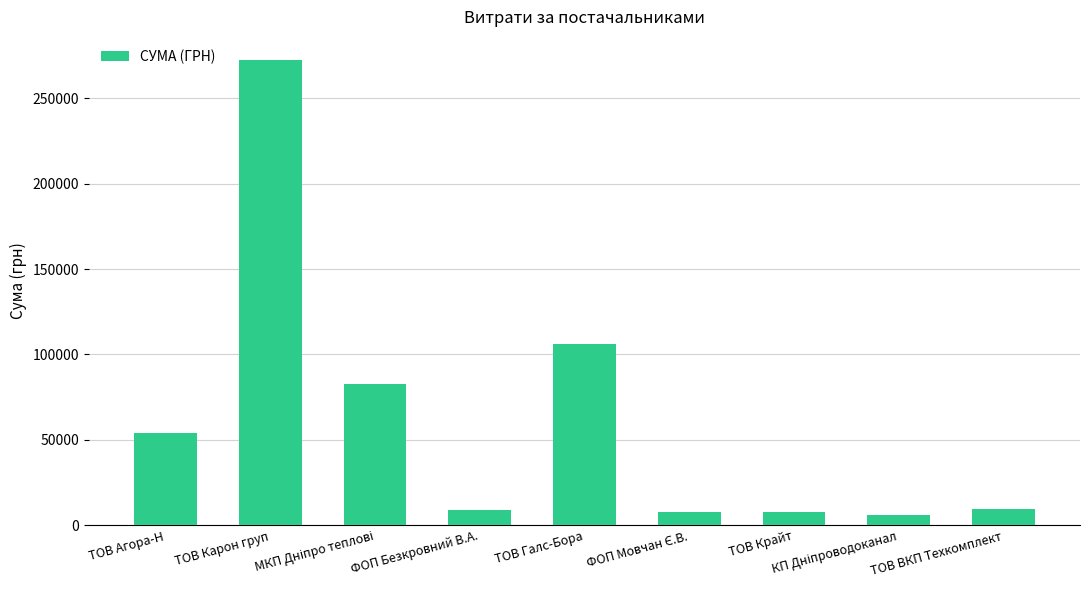

What is the value of the 8th bar from the left?

6109.0